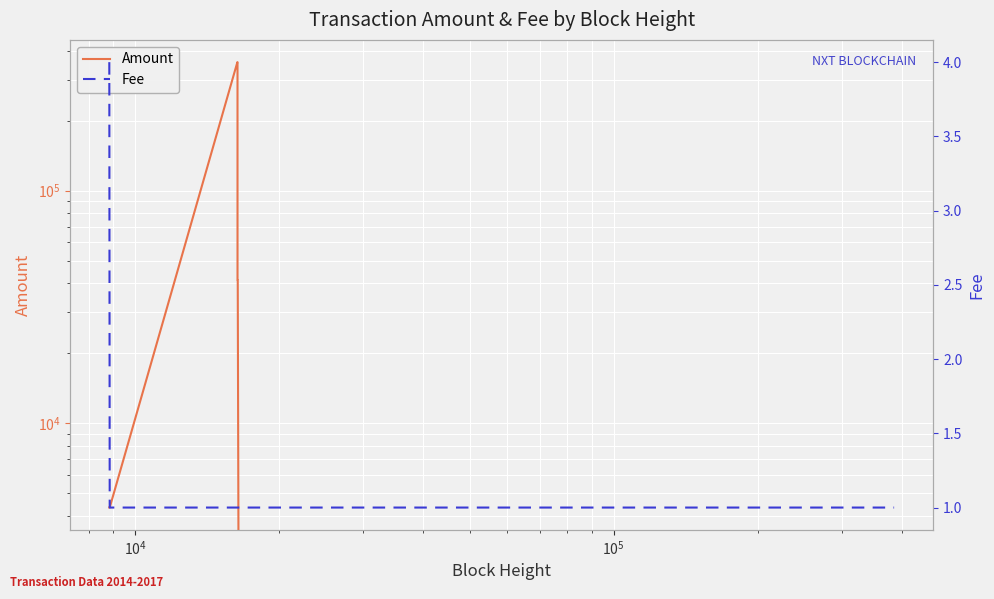

How many intersections are there between Amount and Fee?

1